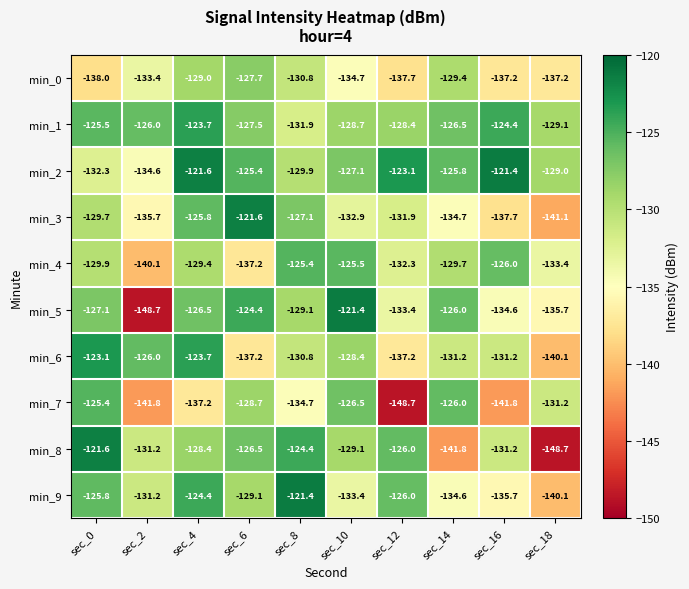

What is the spread (max minus min) of values at sec_0?

16.4